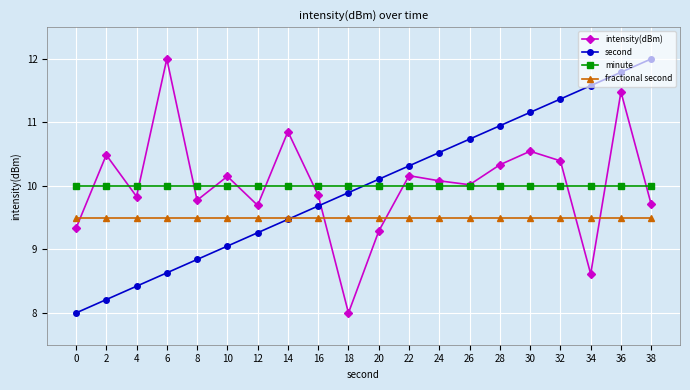

What is the lowest value of the intensity(dBm) series?

8.0